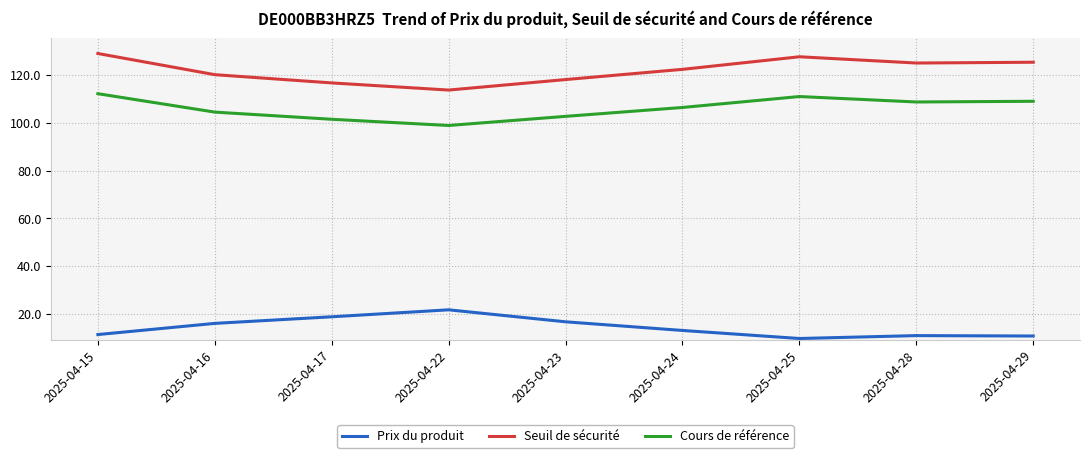

The value of Prix du produit at 2025-04-16 is 28.6. True or false?

False